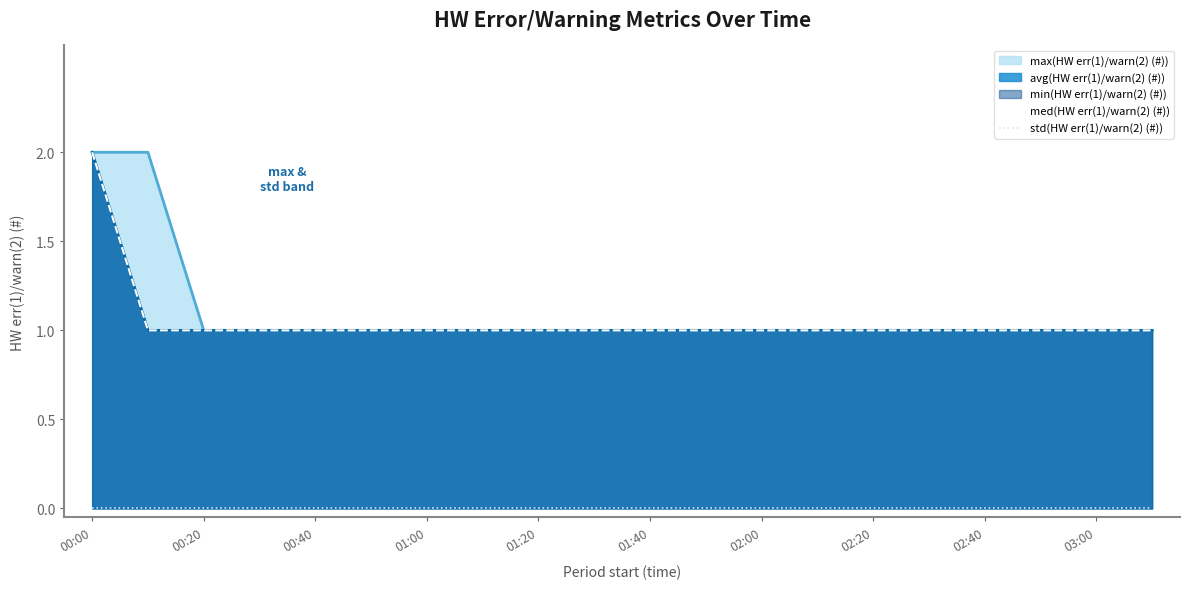

What position from the left is 00:40?

5